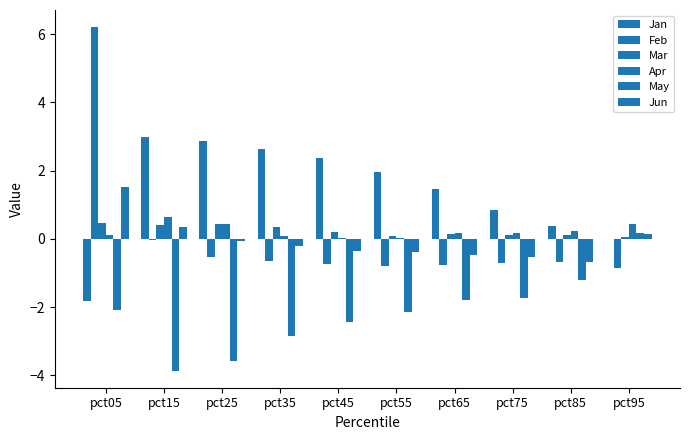

Are the bars grouped side by side (vs. stacked)?

Yes